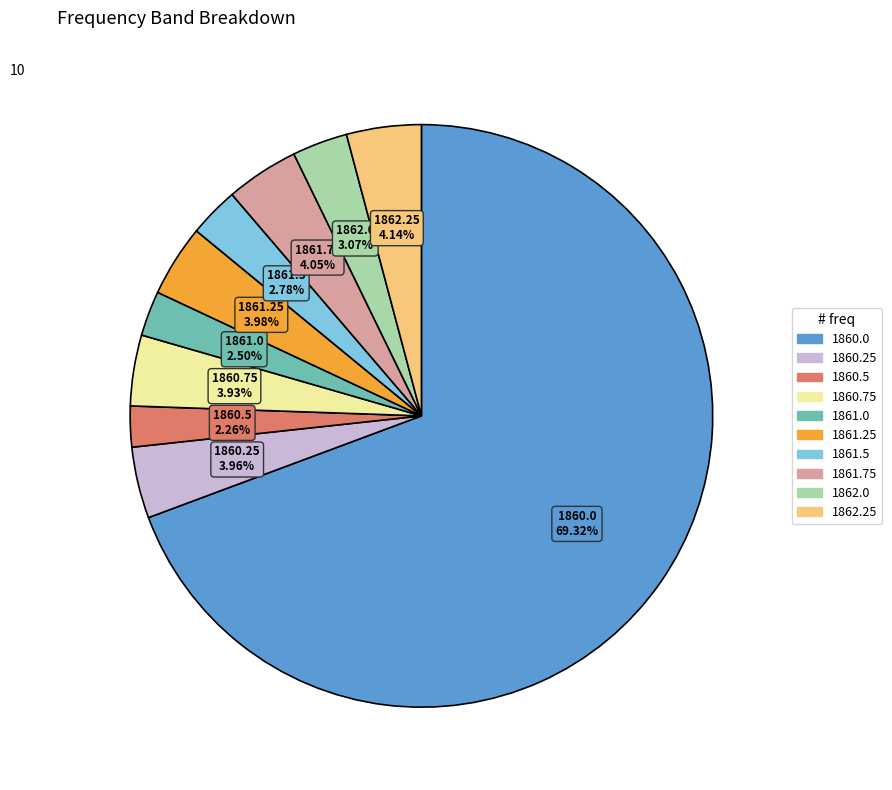

Is it true that 1860.25 is 4% of the pie?

True